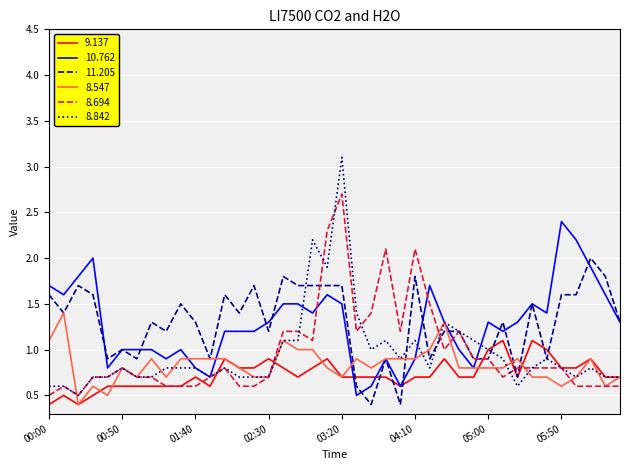

Which series has the widest spread of values?

8.842